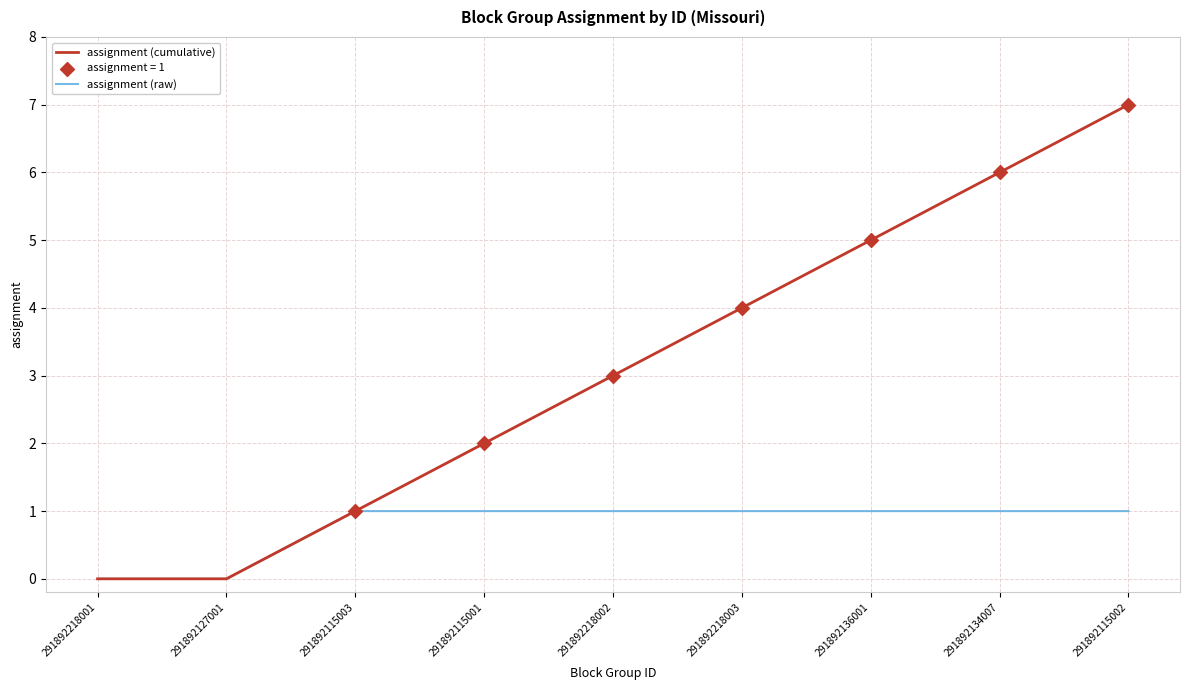

Which series has the widest spread of values?

assignment (cumulative)